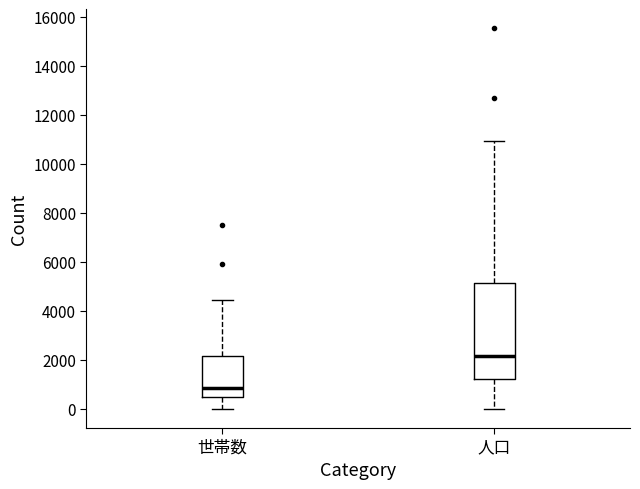

Comparing the boxes themselves (not the whiskers), which one is the tallest?

人口